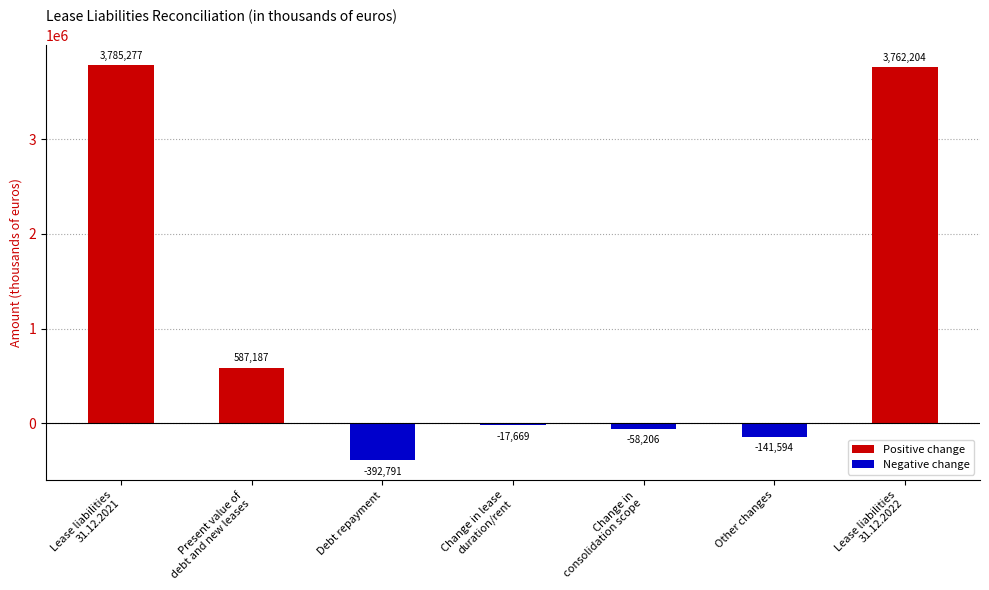

List the labels in order of value, largest first.

Lease liabilities
31.12.2021, Lease liabilities
31.12.2022, Present value of
debt and new leases, Change in lease
duration/rent, Change in
consolidation scope, Other changes, Debt repayment